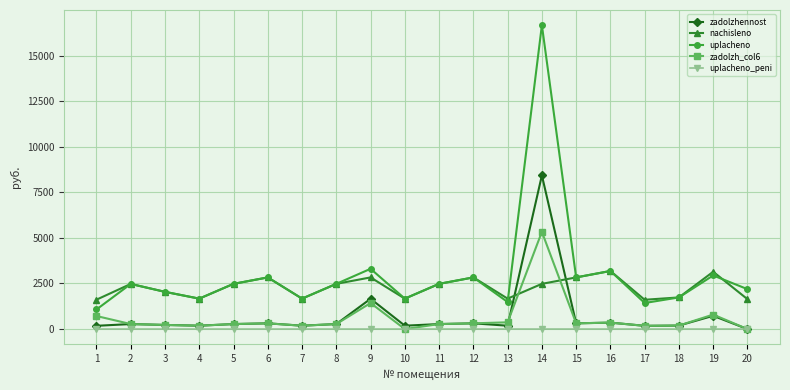

Does the chart have visible grid lines?

Yes